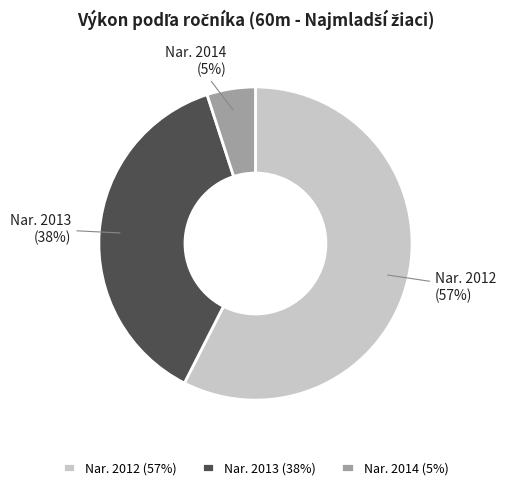

How many slices are in this pie chart?

3